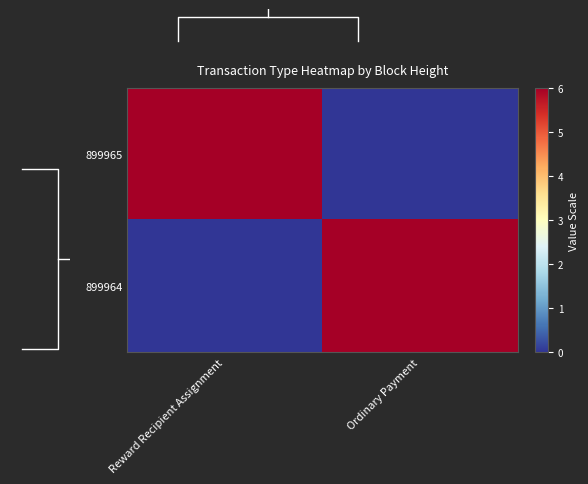

What is the difference between the highest and lowest values at Ordinary Payment?

6.0